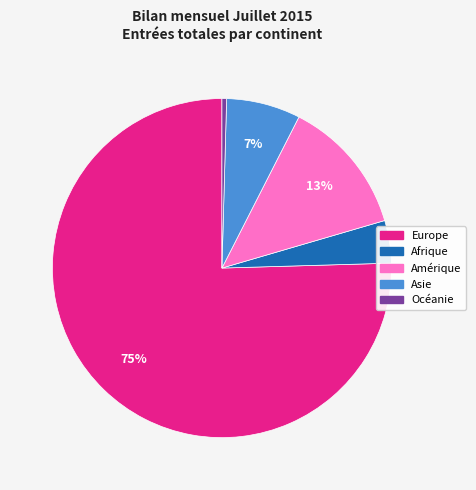

Which has a higher value, Océanie or Asie?

Asie